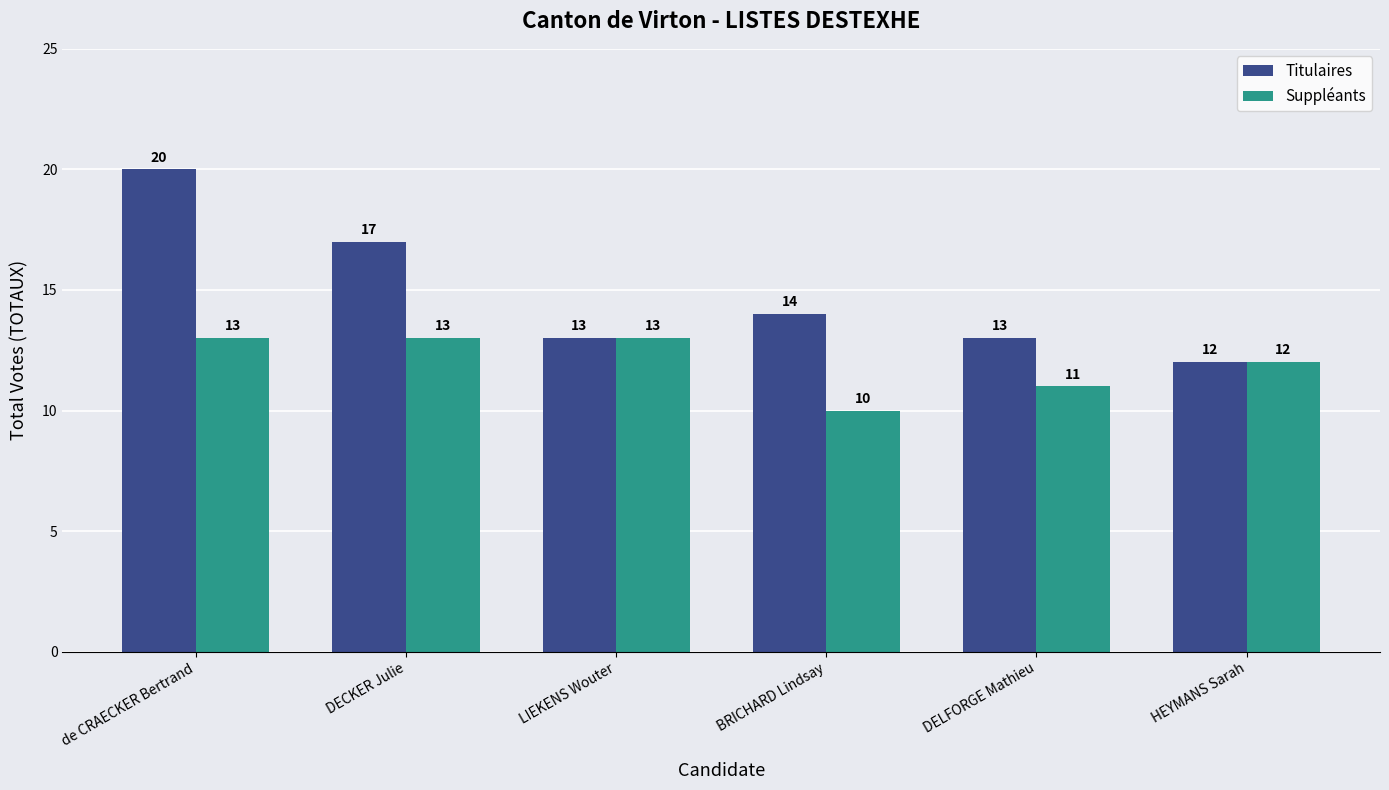

Count the number of categories in the chart.

6